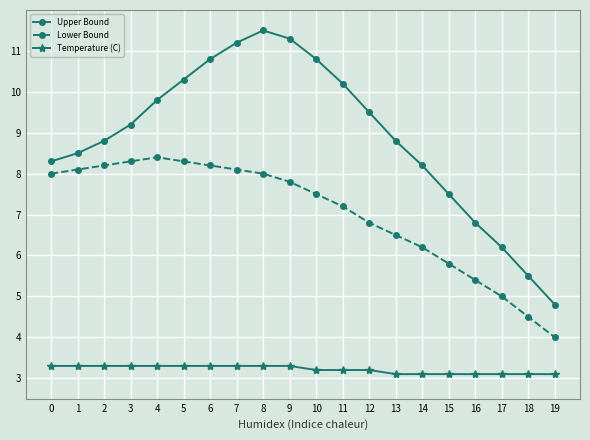

What are all the series names shown in the legend?

Upper Bound, Lower Bound, Temperature (C)